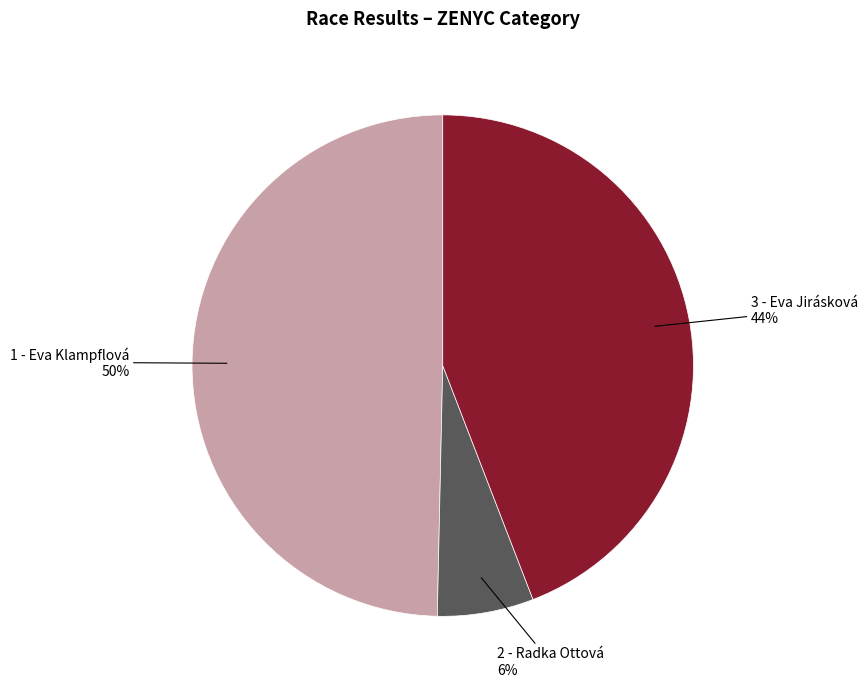

Is it true that 1 - Eva Klampflová is 50% of the pie?

True